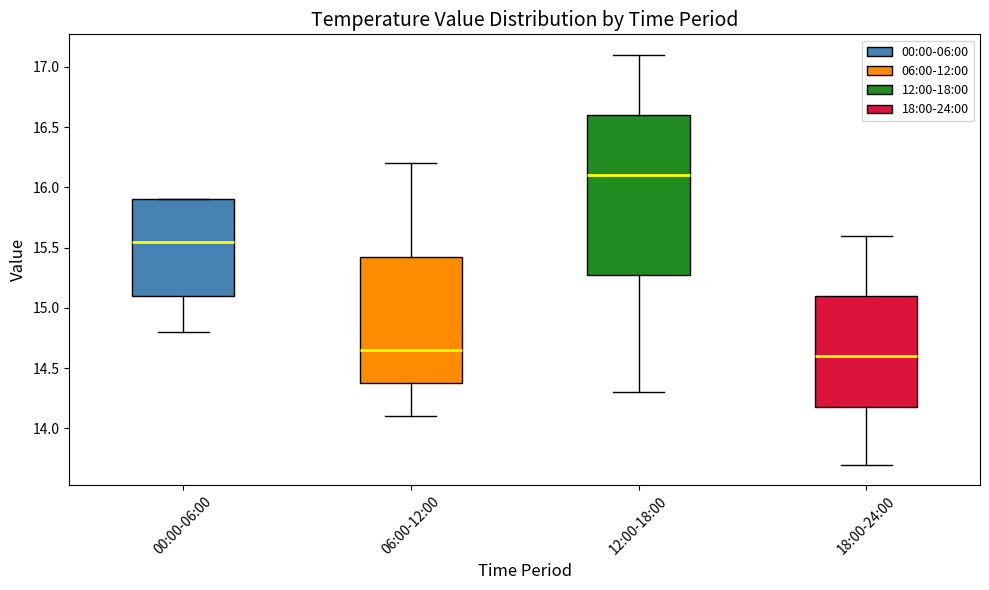

Where is the lower edge of the box for 06:00-12:00 on the y-axis? The values are not printed on the chart, so give them approximately, as read against the axis.

14.40